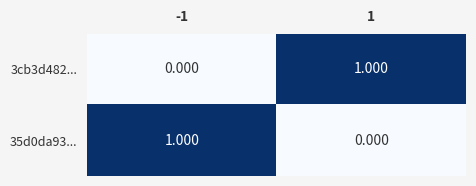

What is the highest value of the 35d0da93... series?

1